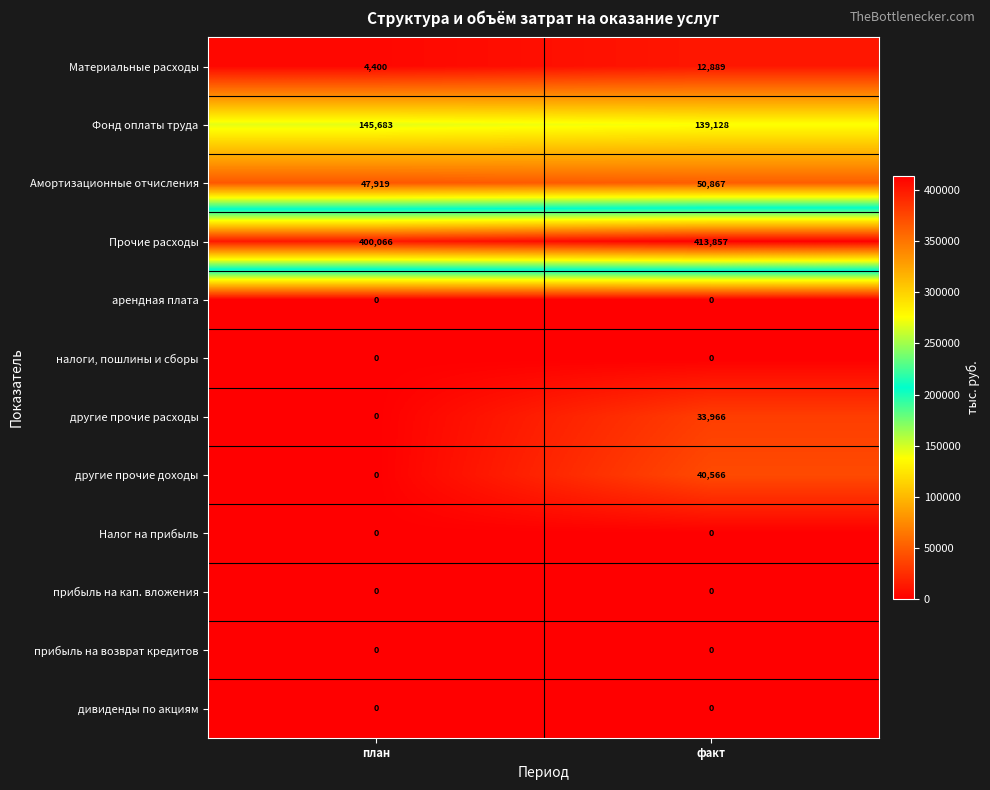

Reading left to right, what are all the values shown in this chart?

Материальные расходы: 4400	12889
Фонд оплаты труда: 145683	139128
Амортизационные отчисления: 47919	50867
Прочие расходы: 400066	413857
арендная плата: 0	0
налоги, пошлины и сборы: 0	0
другие прочие расходы: 0	33966
другие прочие доходы: 0	40566
Налог на прибыль: 0	0
прибыль на кап. вложения: 0	0
прибыль на возврат кредитов: 0	0
дивиденды по акциям: 0	0